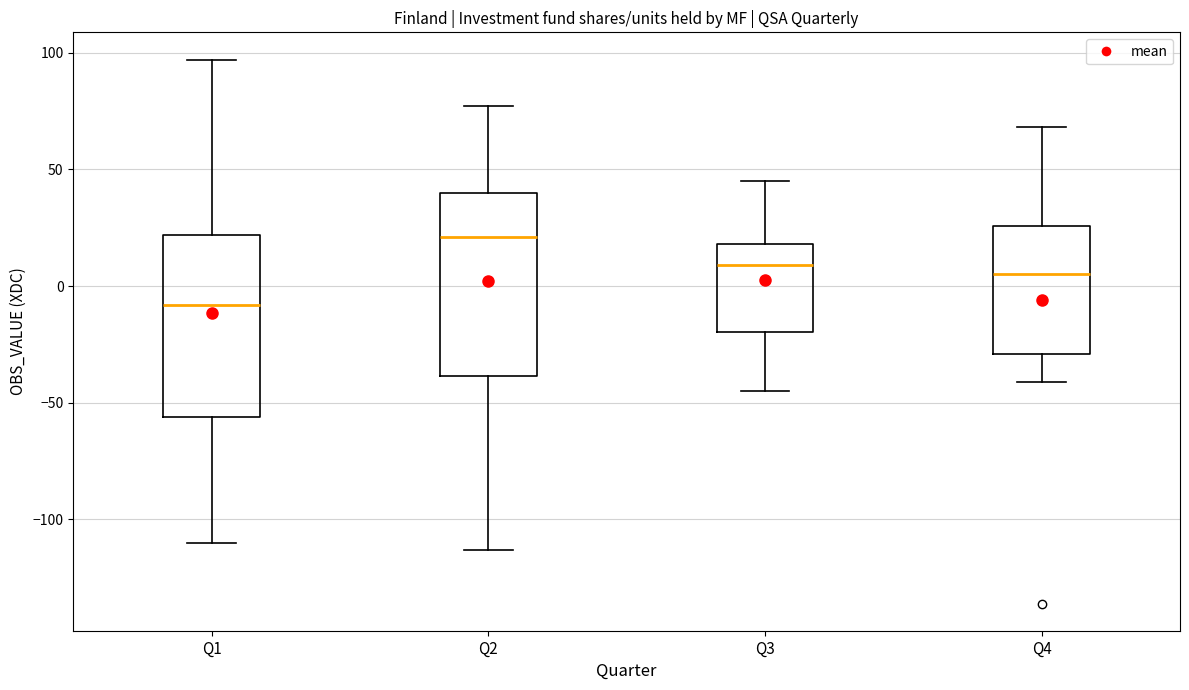

Which box's median line is the highest?

Q2